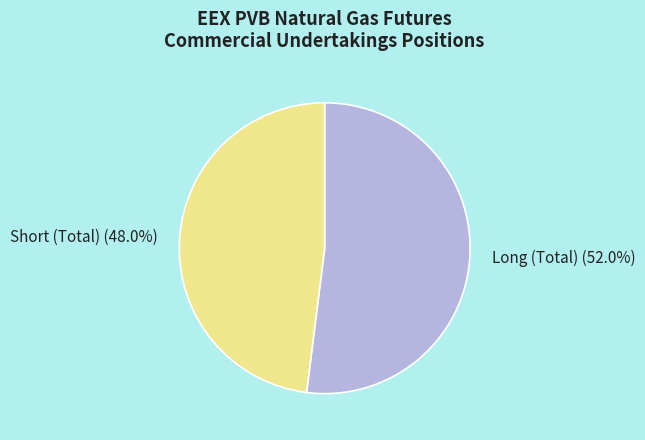

Is there any slice that represents more than half of the pie?

Yes